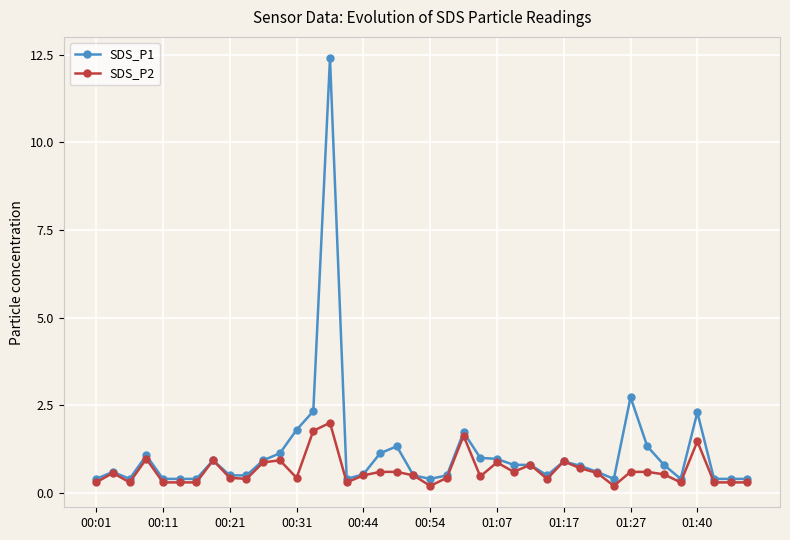

What is the sum of all SDS_P2 values?

25.5